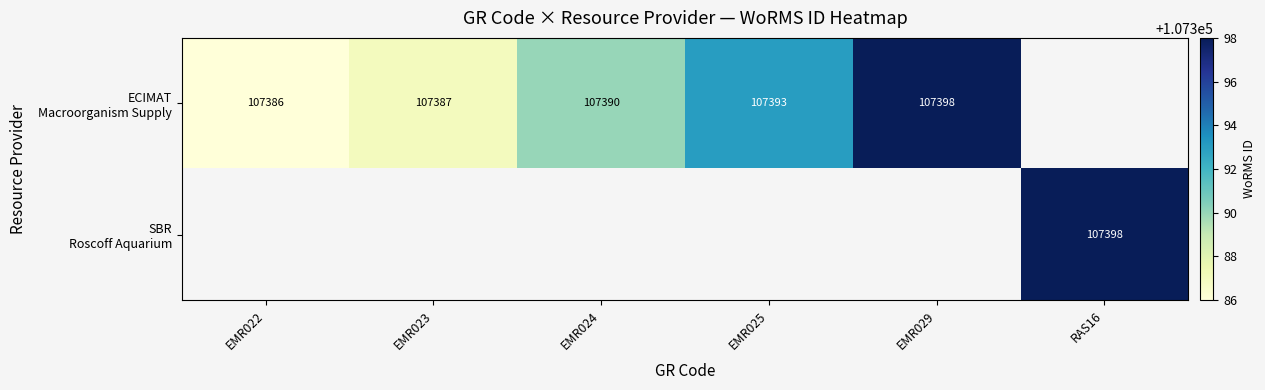

At how many categories does at least one series exceed 107391?

3